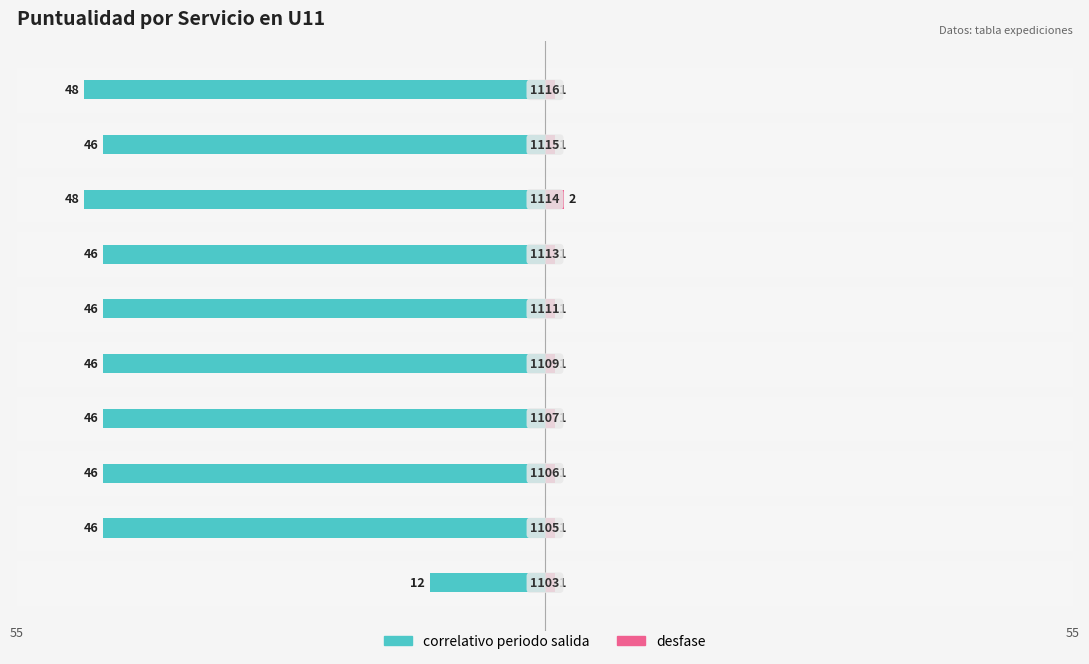

What are all the series names shown in the legend?

correlativo periodo salida, desfase